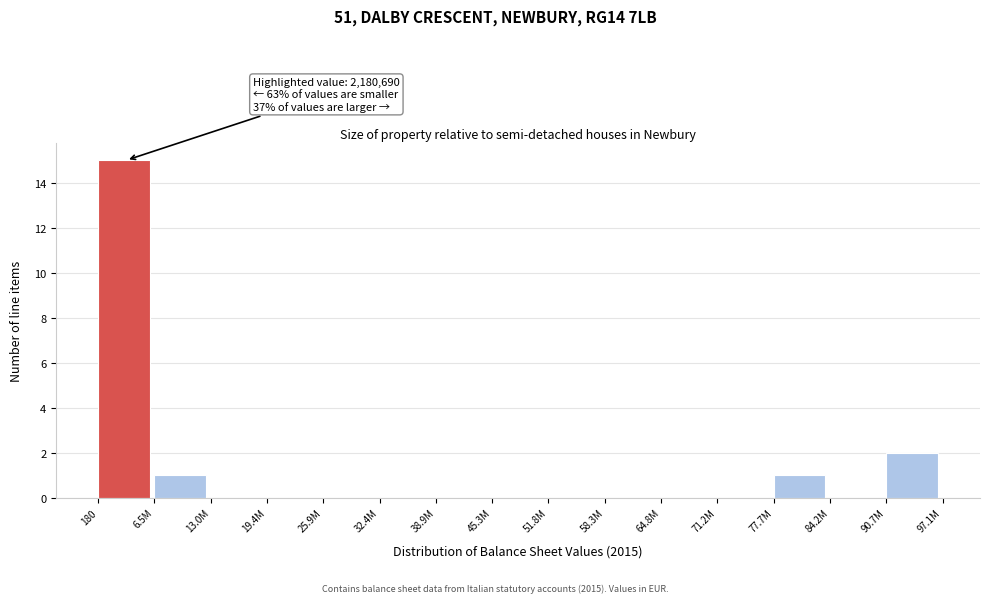

Reading left to right, list all the values displayed in this chart.

180=15	6.5M=1	13.0M=0	19.4M=0	25.9M=0	32.4M=0	38.9M=0	45.3M=0	51.8M=0	58.3M=0	64.8M=0	71.2M=0	77.7M=1	84.2M=0	90.7M=2